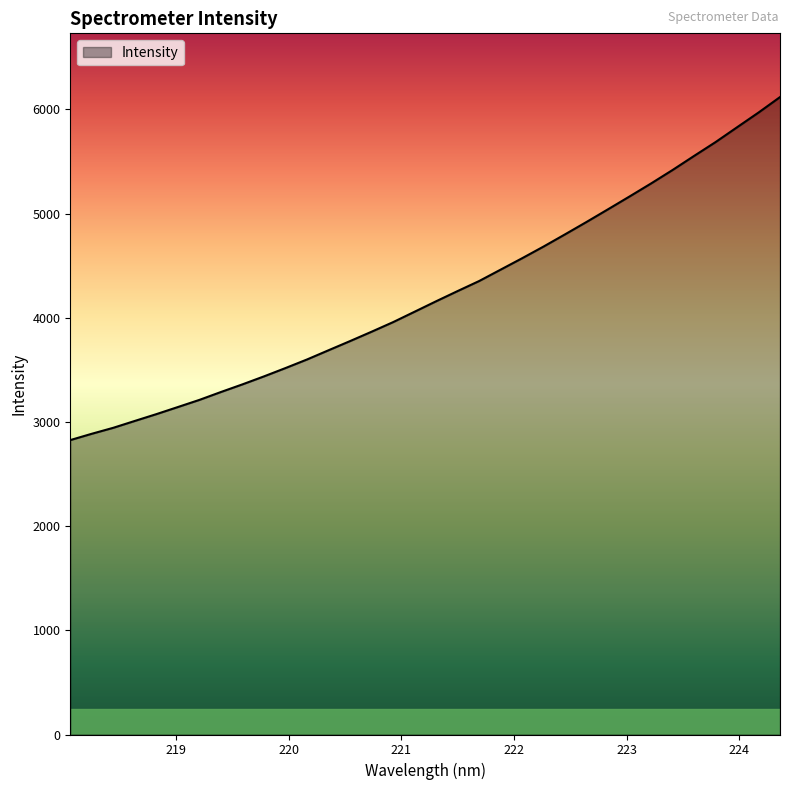

Does the chart display data point markers on the line(s)?

No